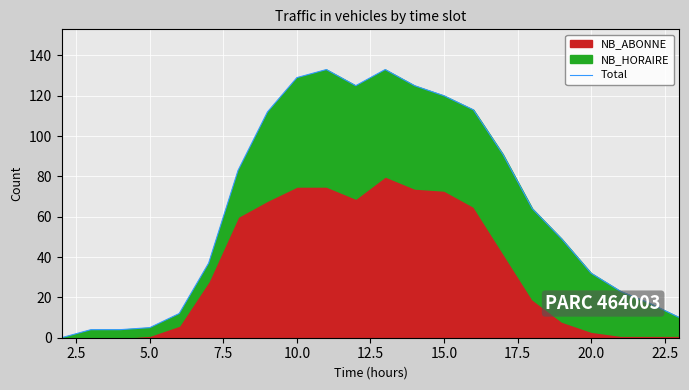

How many lines are shown in the chart?

1